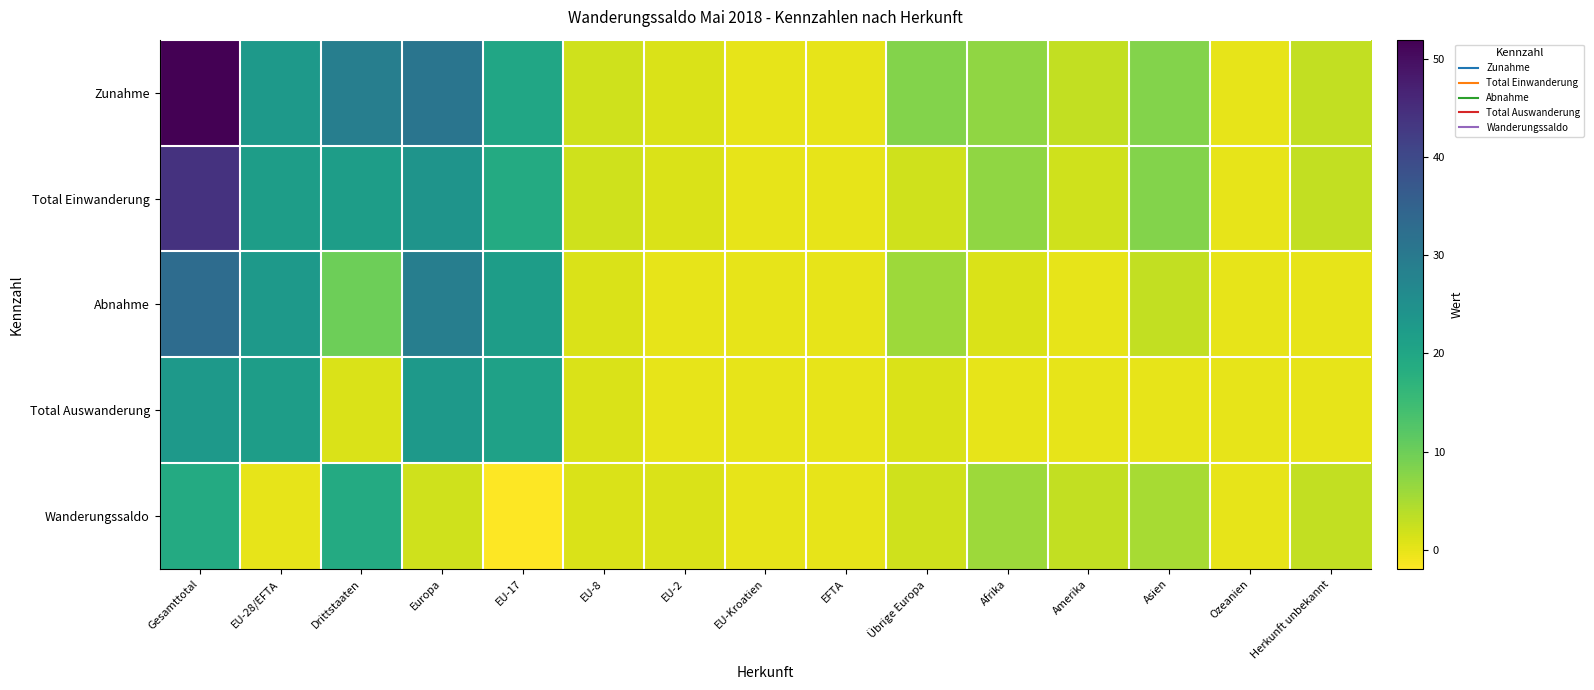

What is the greatest value displayed?

52